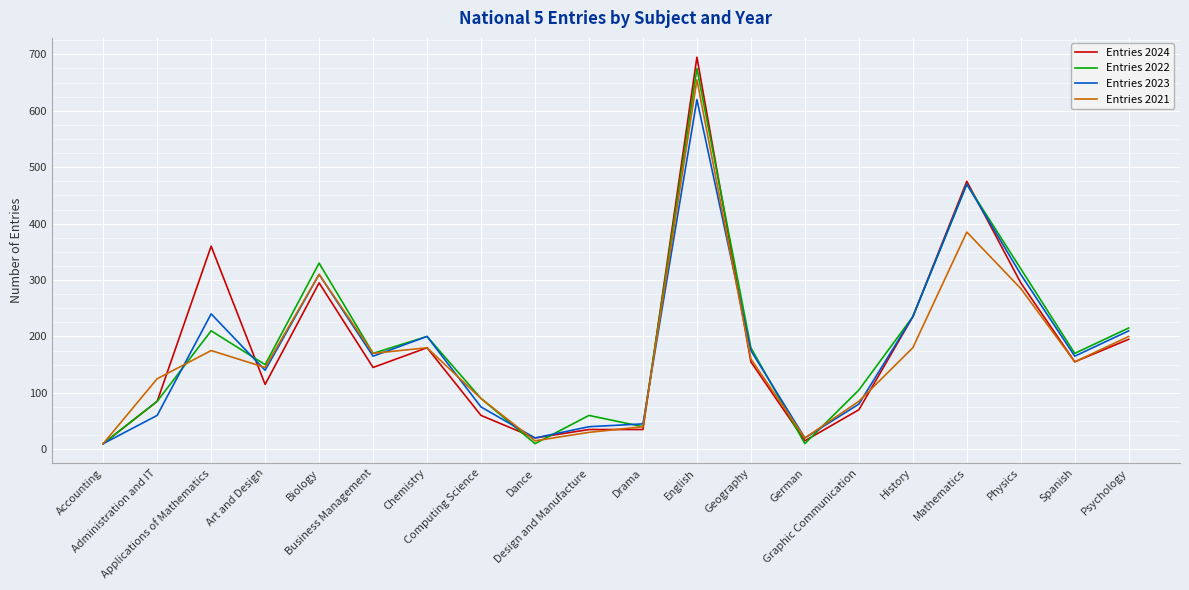

The value of Entries 2021 at Biology is 310. True or false?

True